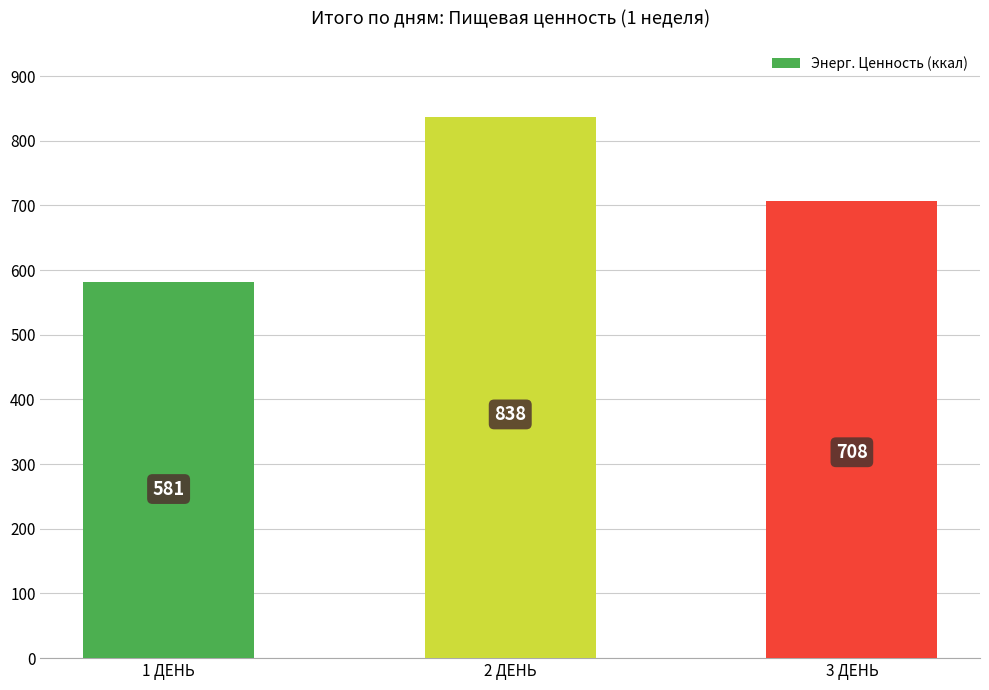

How many bars are there in total?

3